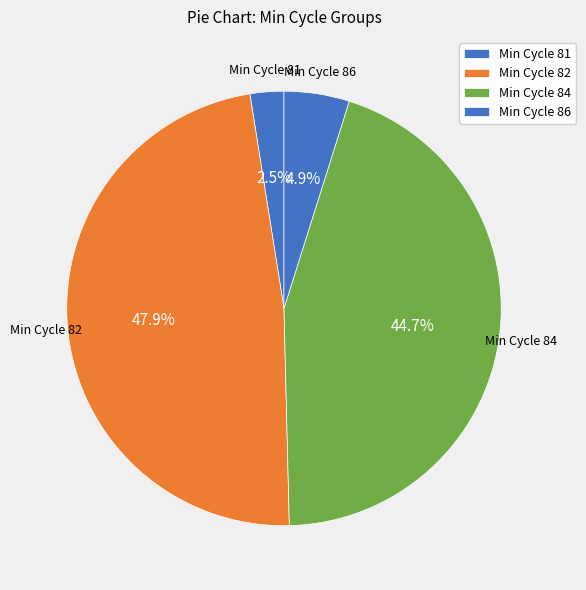

How many slices are in this pie chart?

4